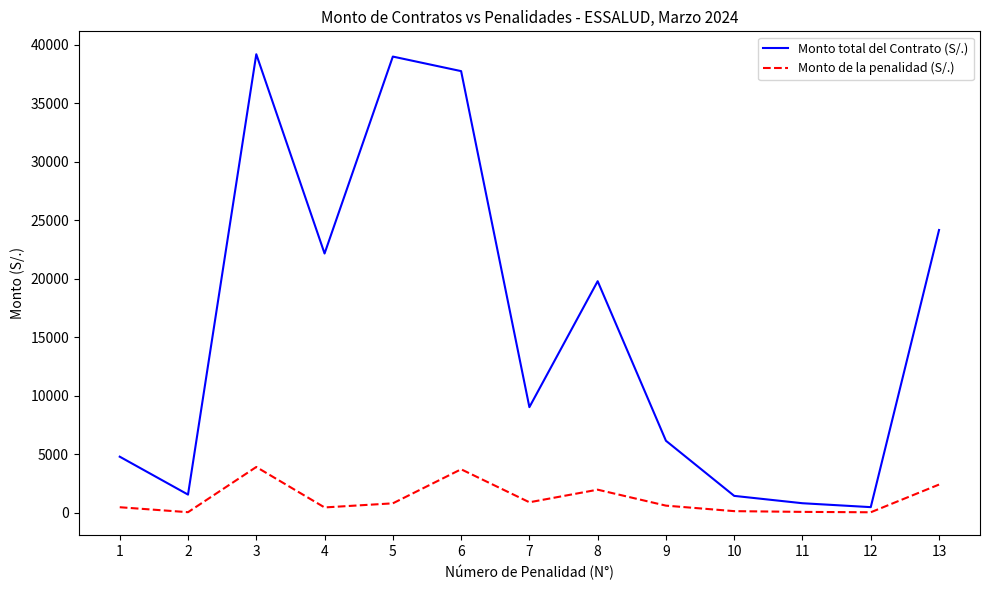

Is the value of Monto total del Contrato (S/.) at 8 greater than the value of Monto de la penalidad (S/.) at 6?

Yes